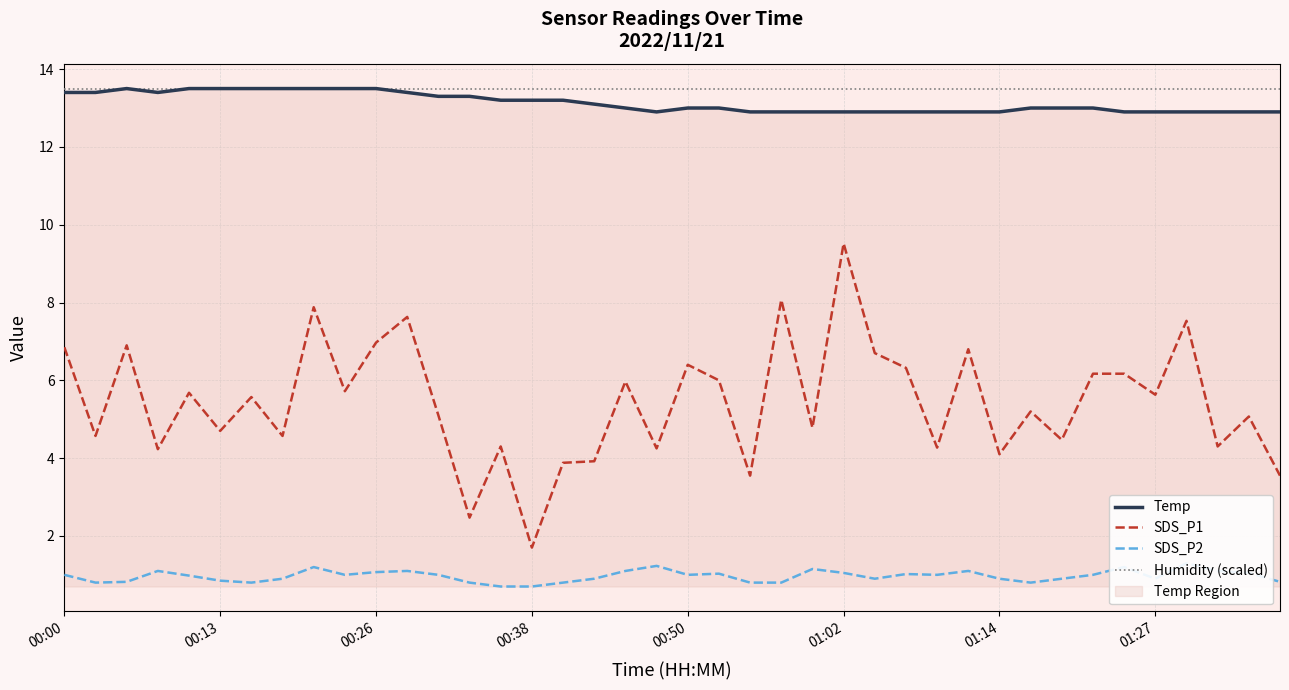

Is the value of SDS_P1 at 17 greater than the value of SDS_P2 at 33?

Yes